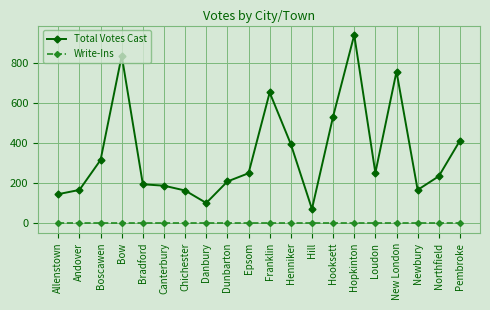

How many series are shown in this chart?

2